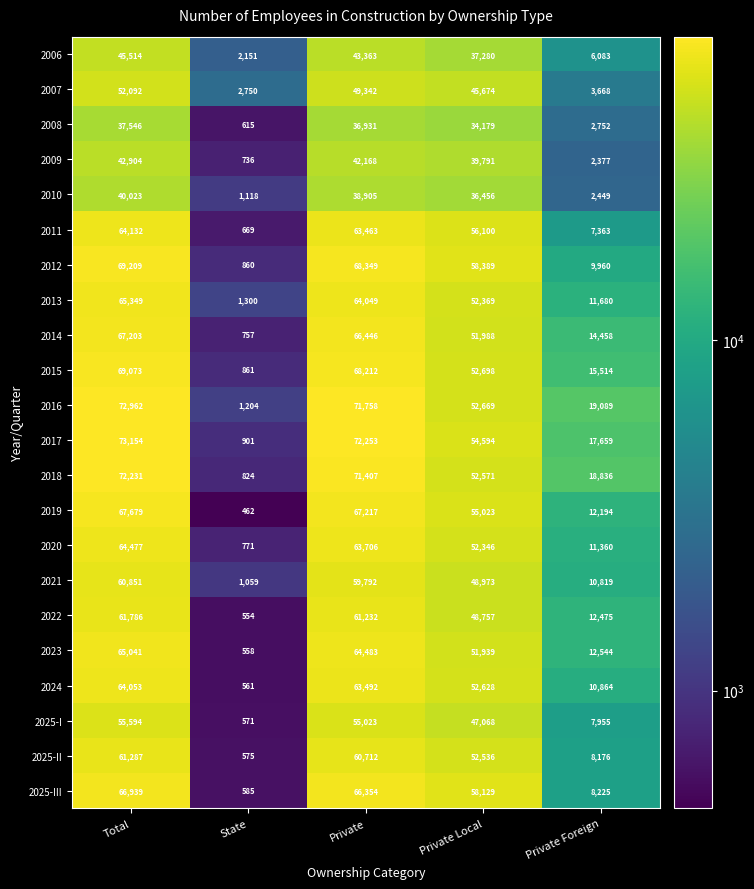

The 2018 series shows 71407 at Private. True or false?

True